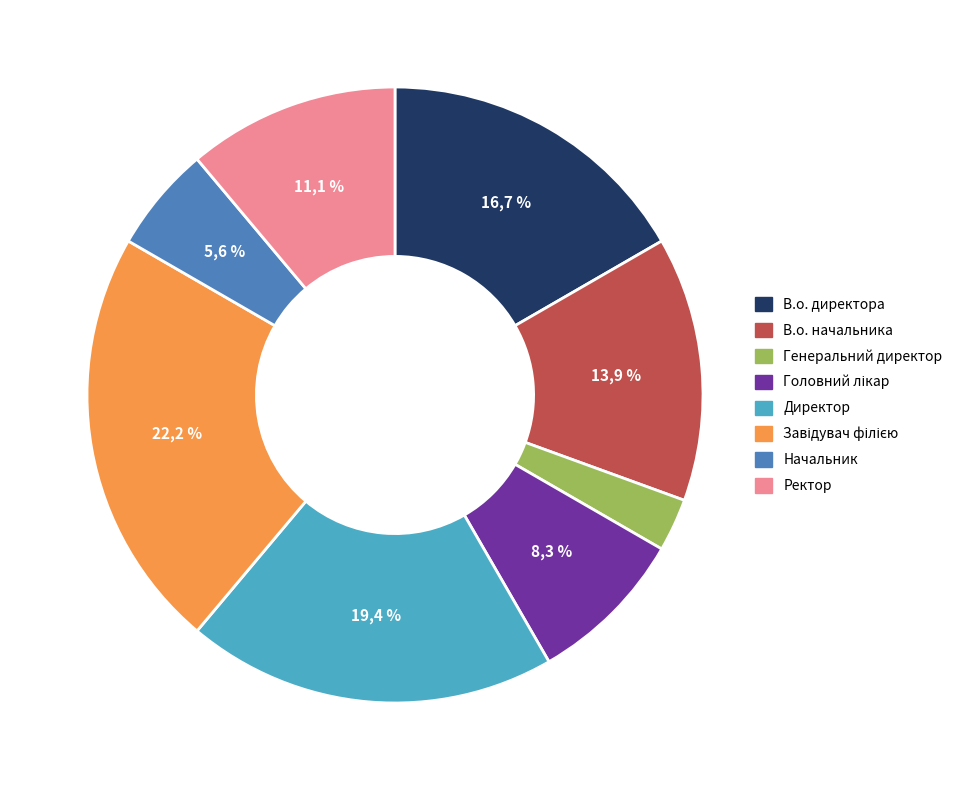

Rank the categories by value from lowest to highest.

Генеральний директор, Начальник, Головний лікар, Ректор, В.о. начальника, В.о. директора, Директор, Завідувач філією